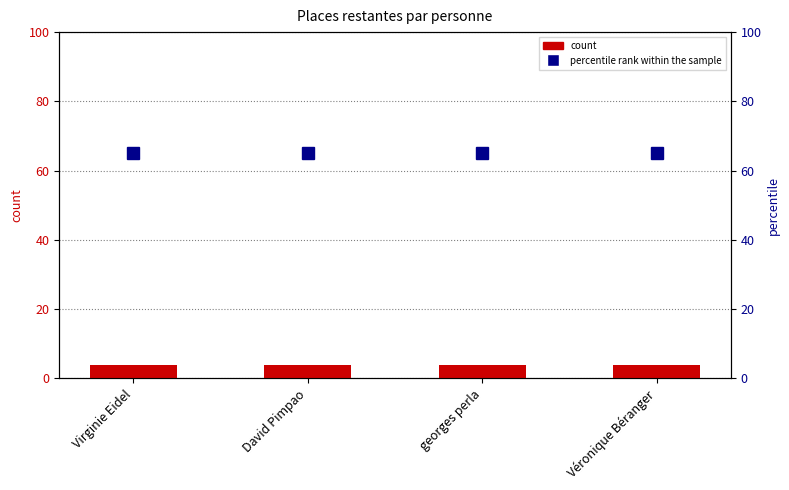

Which series has the widest spread of values?

Places restantes